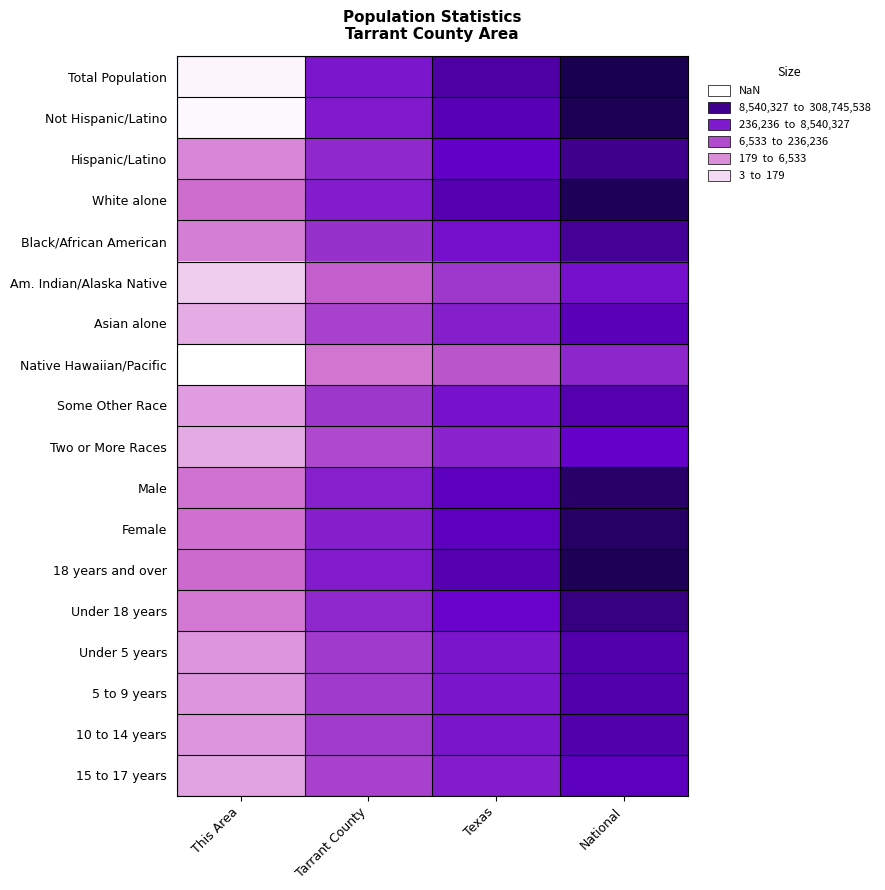

Reading left to right, extract all data points from this chart.

Total Population: This Area=2.1	Tarrant County=14.4	Texas=17.0	National=19.5
Not Hispanic/Latino: This Area=1.9	Tarrant County=14.1	Texas=16.6	National=19.4
Hispanic/Latino: This Area=7.3	Tarrant County=13.1	Texas=16.1	National=17.7
White alone: This Area=8.4	Tarrant County=14.0	Texas=16.7	National=19.2
Black/African American: This Area=7.7	Tarrant County=12.5	Texas=14.9	National=17.5
Am. Indian/Alaska Native: This Area=4.0	Tarrant County=9.4	Texas=12.0	National=14.9
Asian alone: This Area=5.6	Tarrant County=11.3	Texas=13.8	National=16.5
Native Hawaiian/Pacific: This Area=1.6	Tarrant County=8.1	Texas=10.0	National=13.2
Some Other Race: This Area=6.2	Tarrant County=12.1	Texas=14.8	National=16.8
Two or More Races: This Area=5.6	Tarrant County=10.9	Texas=13.4	National=16.0
Male: This Area=8.2	Tarrant County=13.7	Texas=16.3	National=18.8
Female: This Area=8.3	Tarrant County=13.7	Texas=16.4	National=18.9
18 years and over: This Area=8.6	Tarrant County=14.1	Texas=16.7	National=19.3
Under 18 years: This Area=7.9	Tarrant County=13.1	Texas=15.7	National=18.1
Under 5 years: This Area=6.6	Tarrant County=11.9	Texas=14.5	National=16.8
5 to 9 years: This Area=6.6	Tarrant County=11.9	Texas=14.5	National=16.8
10 to 14 years: This Area=6.6	Tarrant County=11.8	Texas=14.4	National=16.8
15 to 17 years: This Area=6.0	Tarrant County=11.3	Texas=13.9	National=16.4